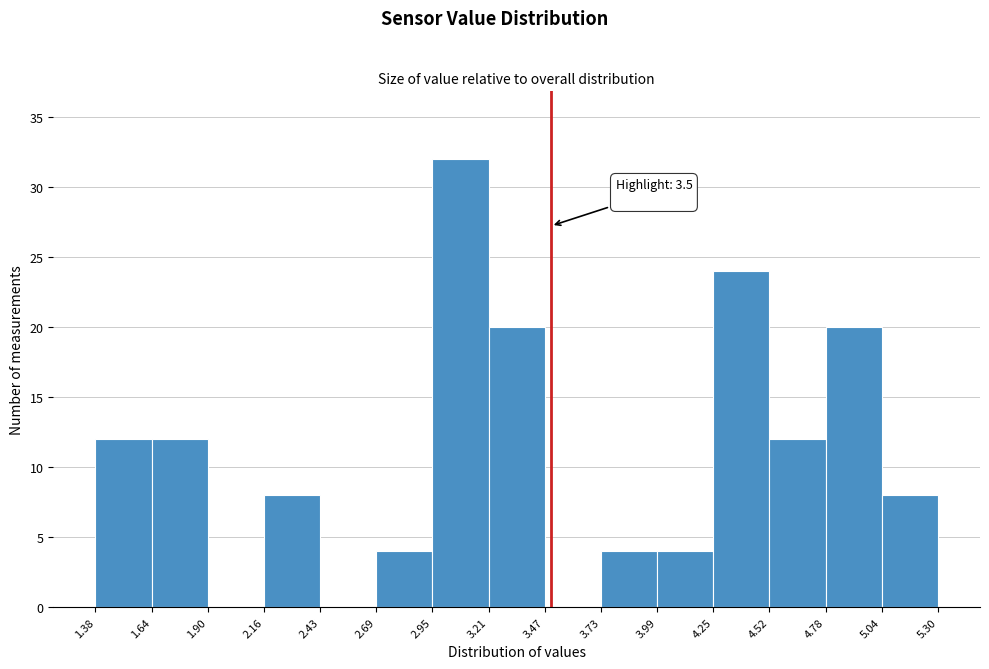

Which range on the x-axis has the tallest bar?

2.95 to 3.21